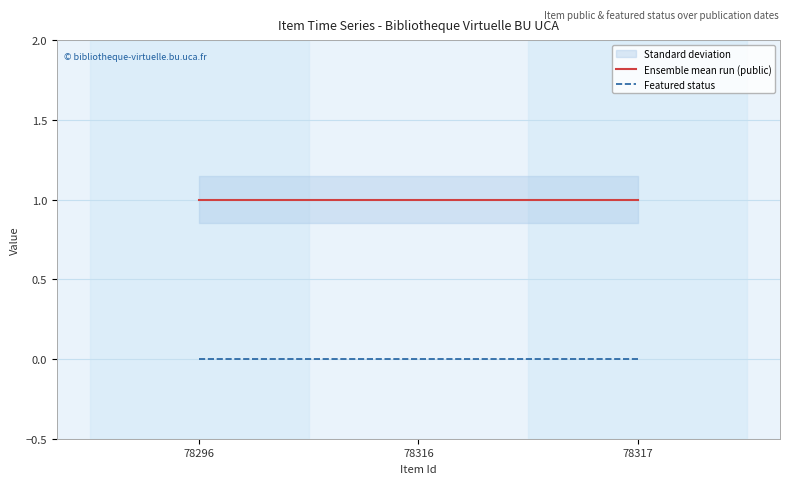

Which category has the lowest value in the Featured status series?

78296